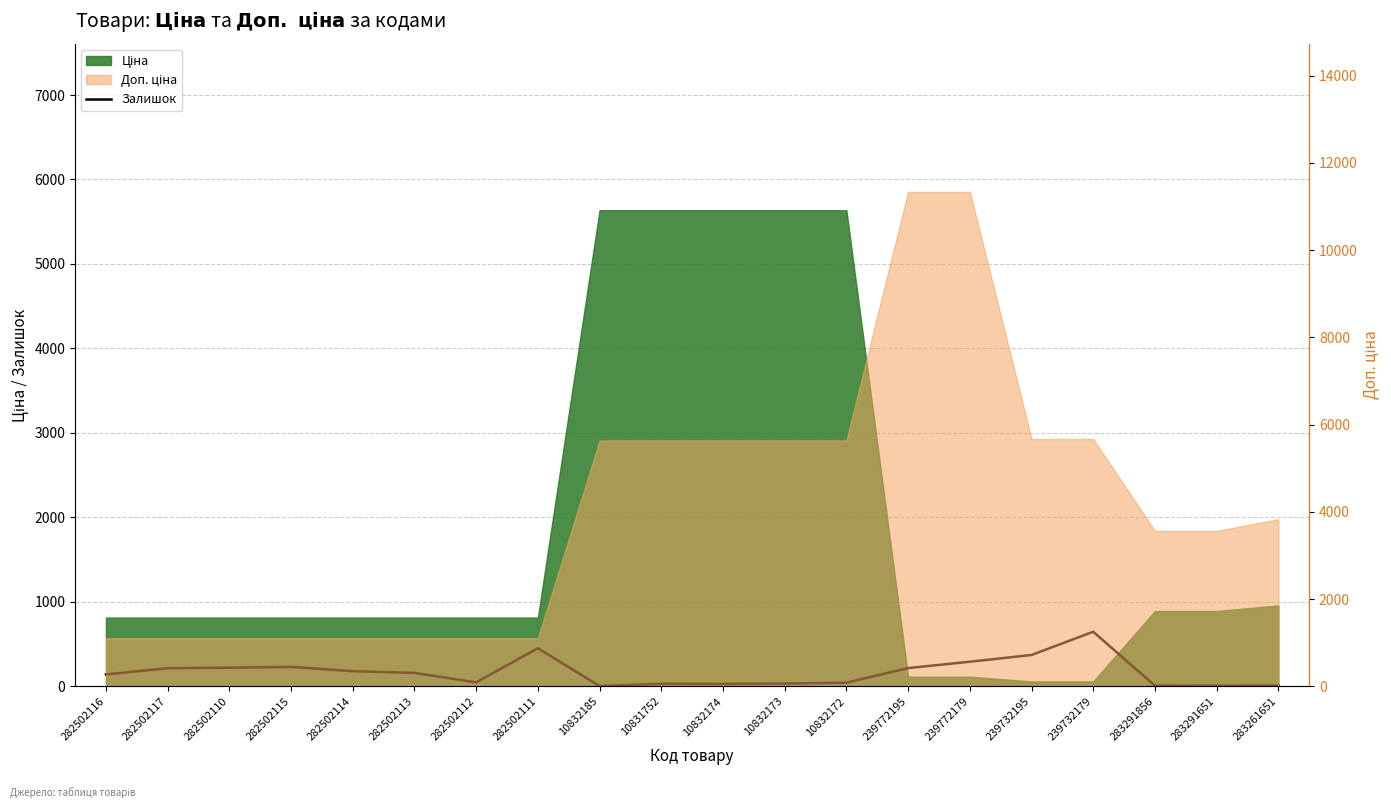

Where does the data first go above 158?

282502117